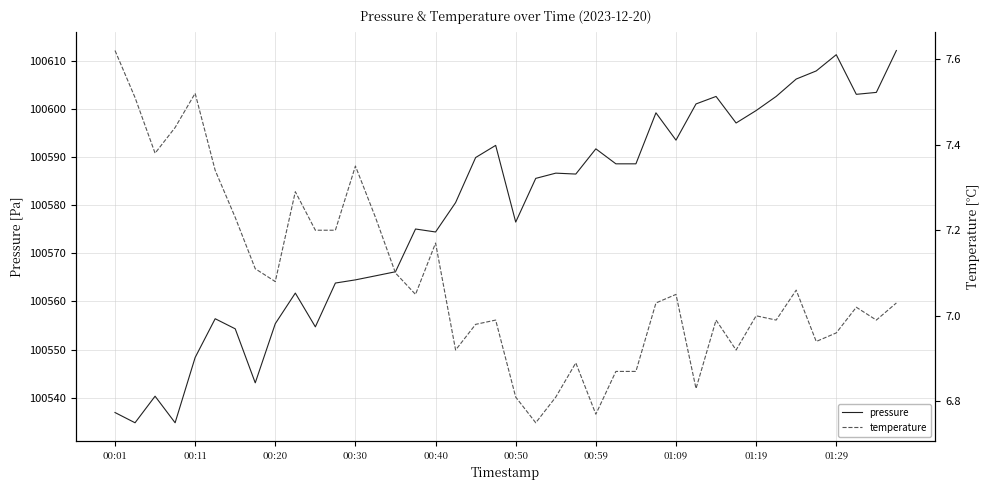

What is the total value across all series at 19?

100599.5